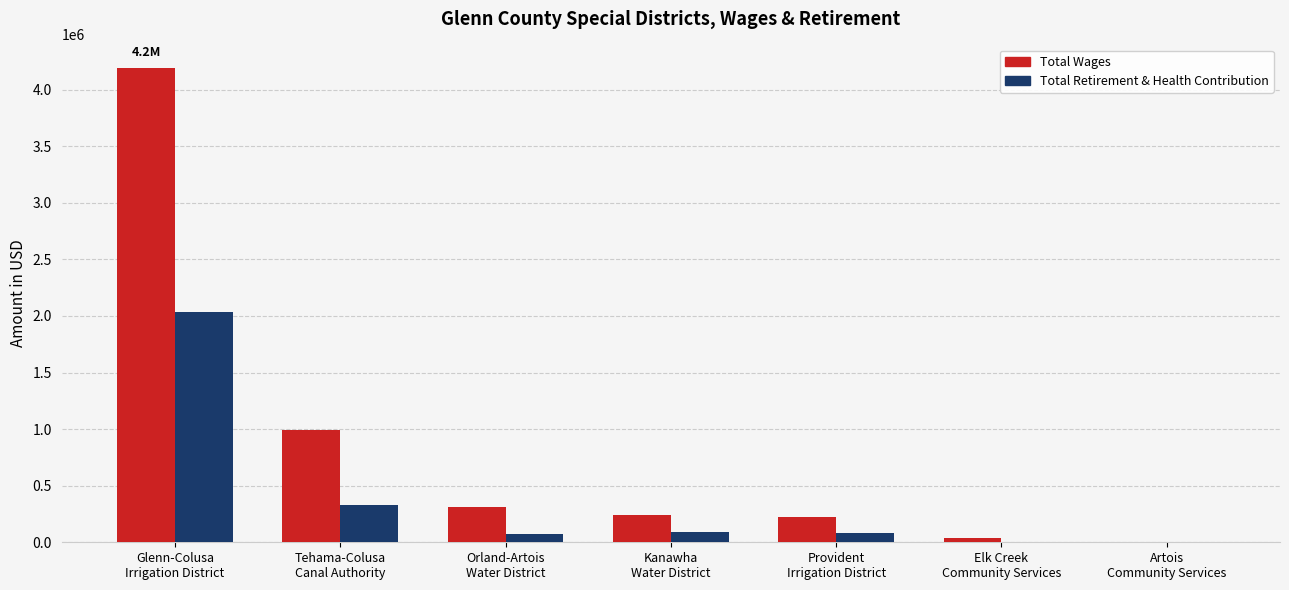

What is the sum of all Total Wages values?

5994453